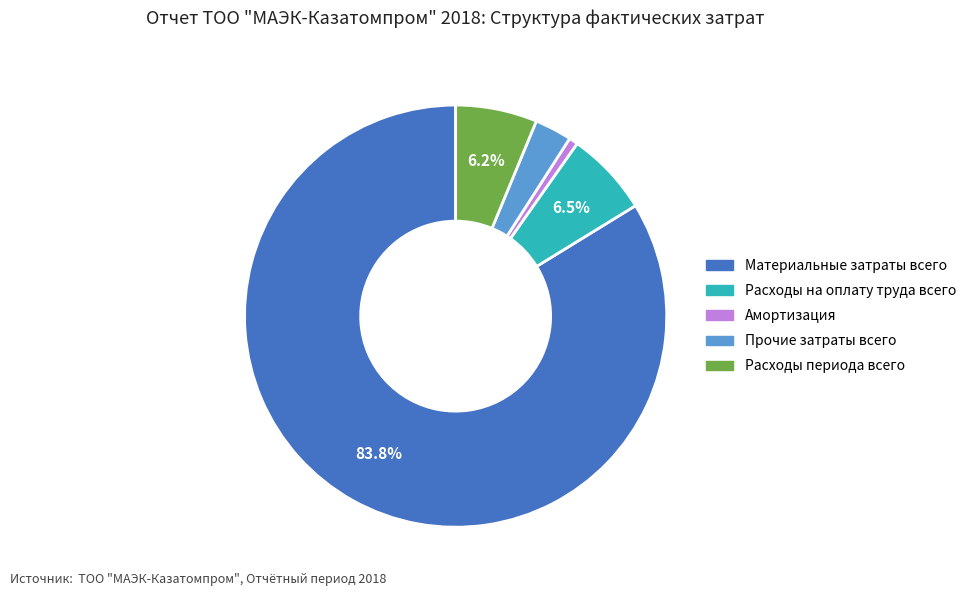

To the nearest percent, what is the difference between the Расходы периода всего and Материальные затраты всего slice percentages?

78%